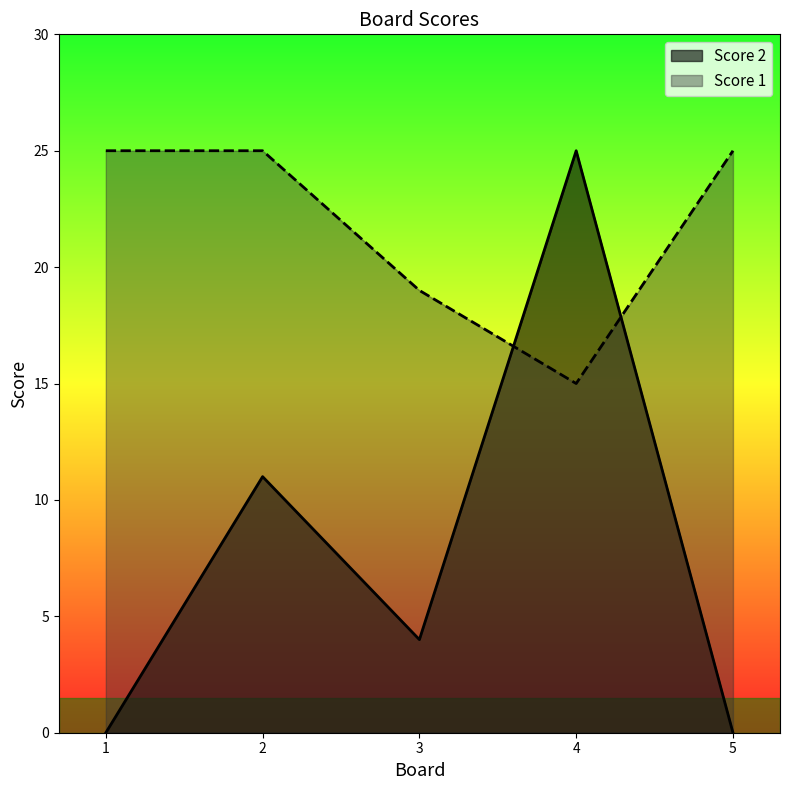

At 1, list the series in order from smallest to largest.

Score 2, Score 1